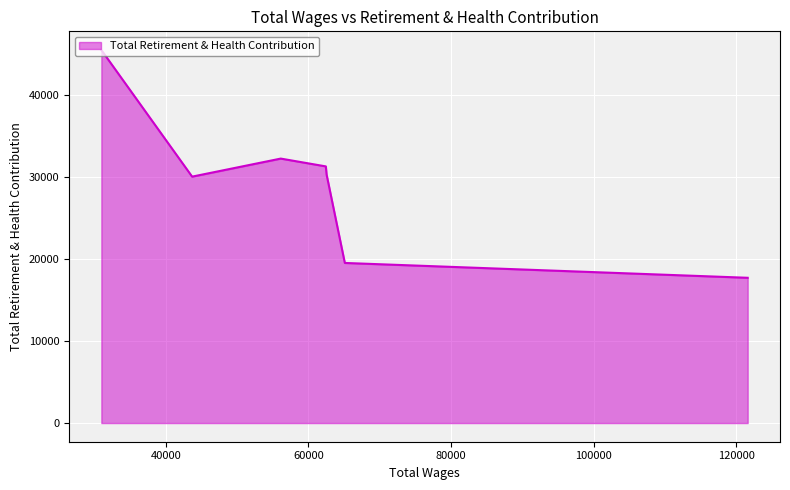

True or false: there are more than 2 points higher than both neighbors.

False